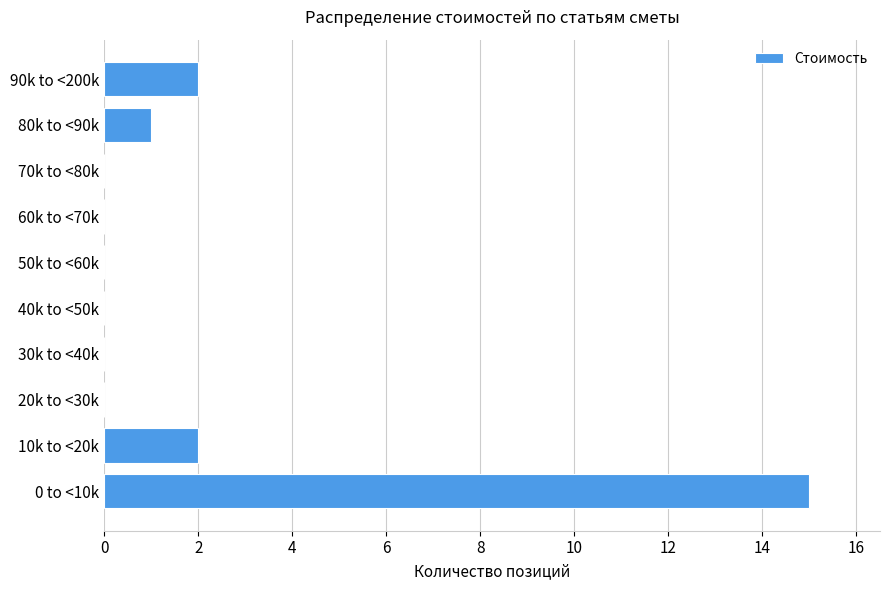

Reading bottom to top, extract all data points from this chart.

0 to <10k=15	10k to <20k=2	20k to <30k=0	30k to <40k=0	40k to <50k=0	50k to <60k=0	60k to <70k=0	70k to <80k=0	80k to <90k=1	90k to <200k=2